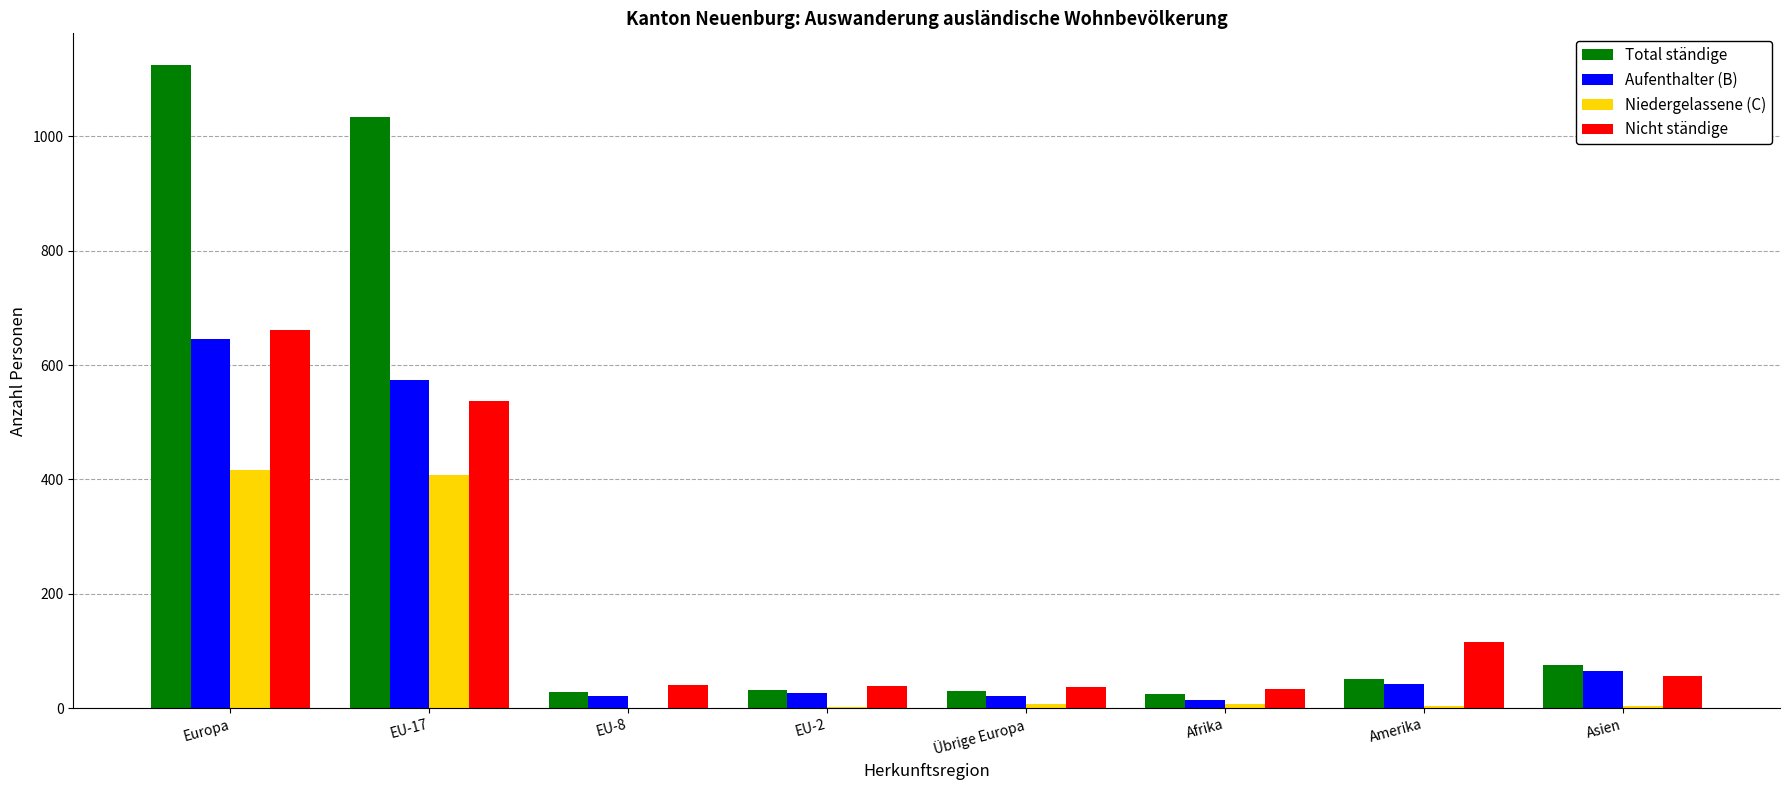

The Aufenthalter (B) series shows 574 at EU-17. True or false?

True